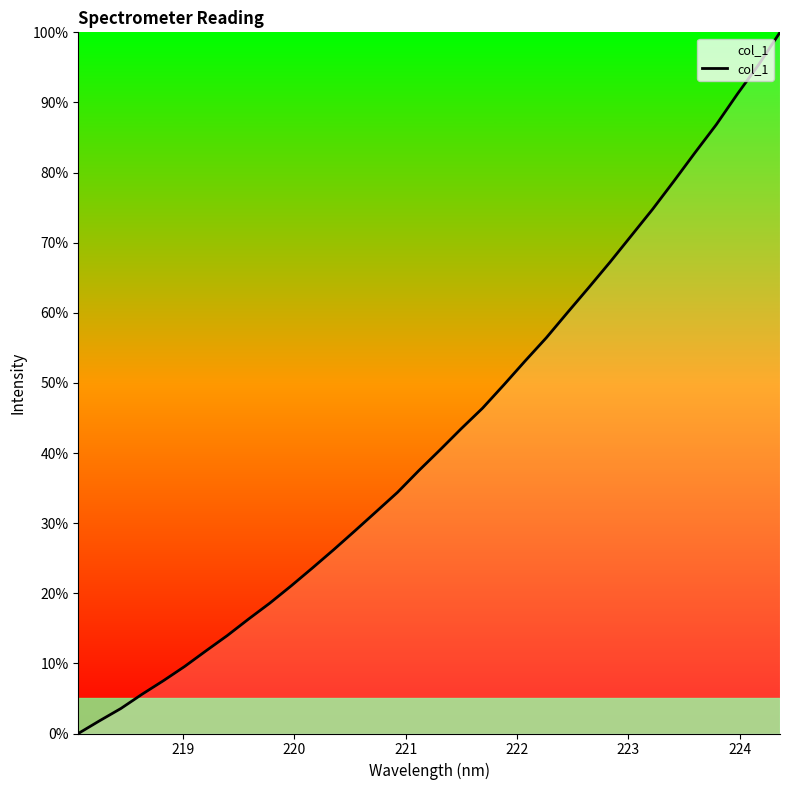

What is the greatest value displayed?

100.0